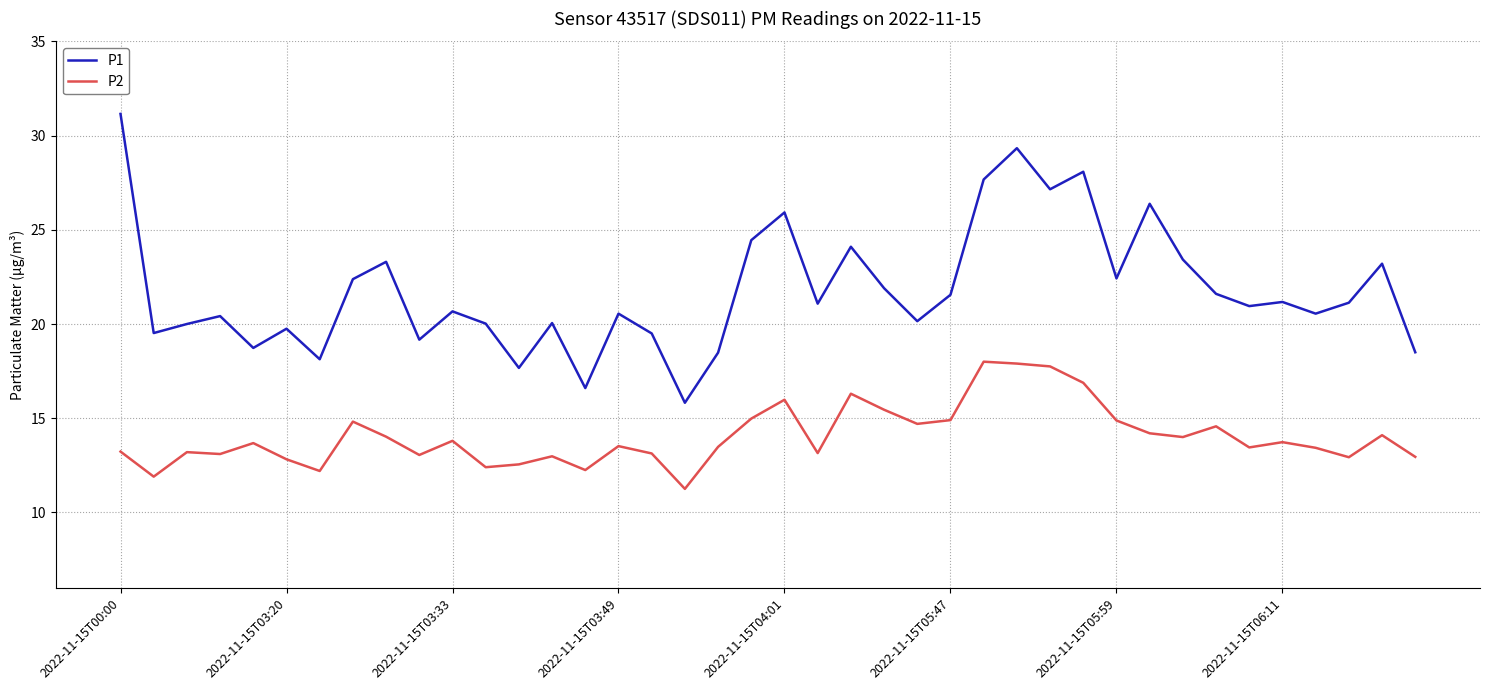

True or false: P2 and P1 intersect in this chart.

False